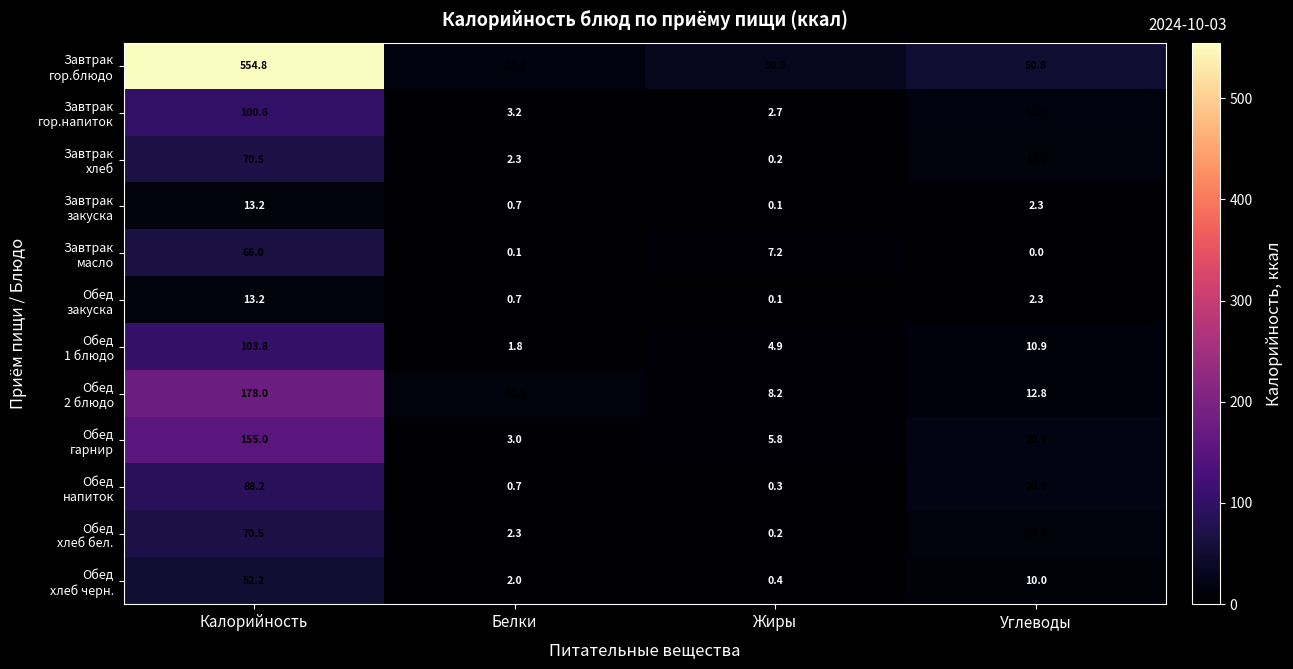

What is the spread (max minus min) of values at Жиры?

30.7